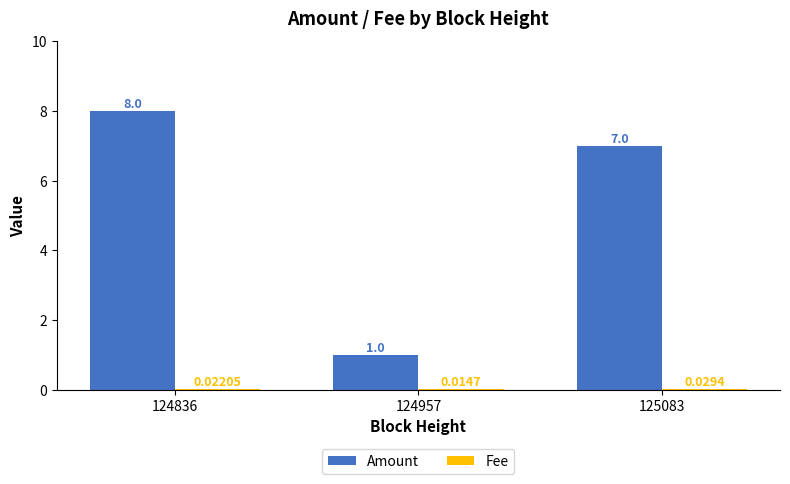

Are the bars grouped side by side (vs. stacked)?

Yes